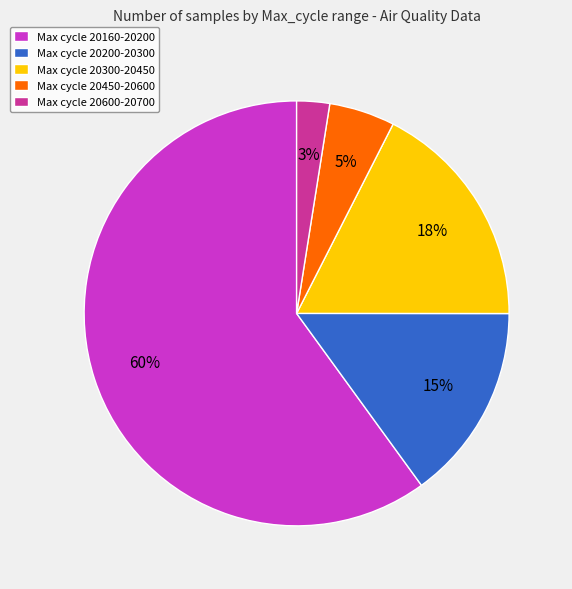

Which category has the biggest portion of the pie?

Max cycle 20160-20200